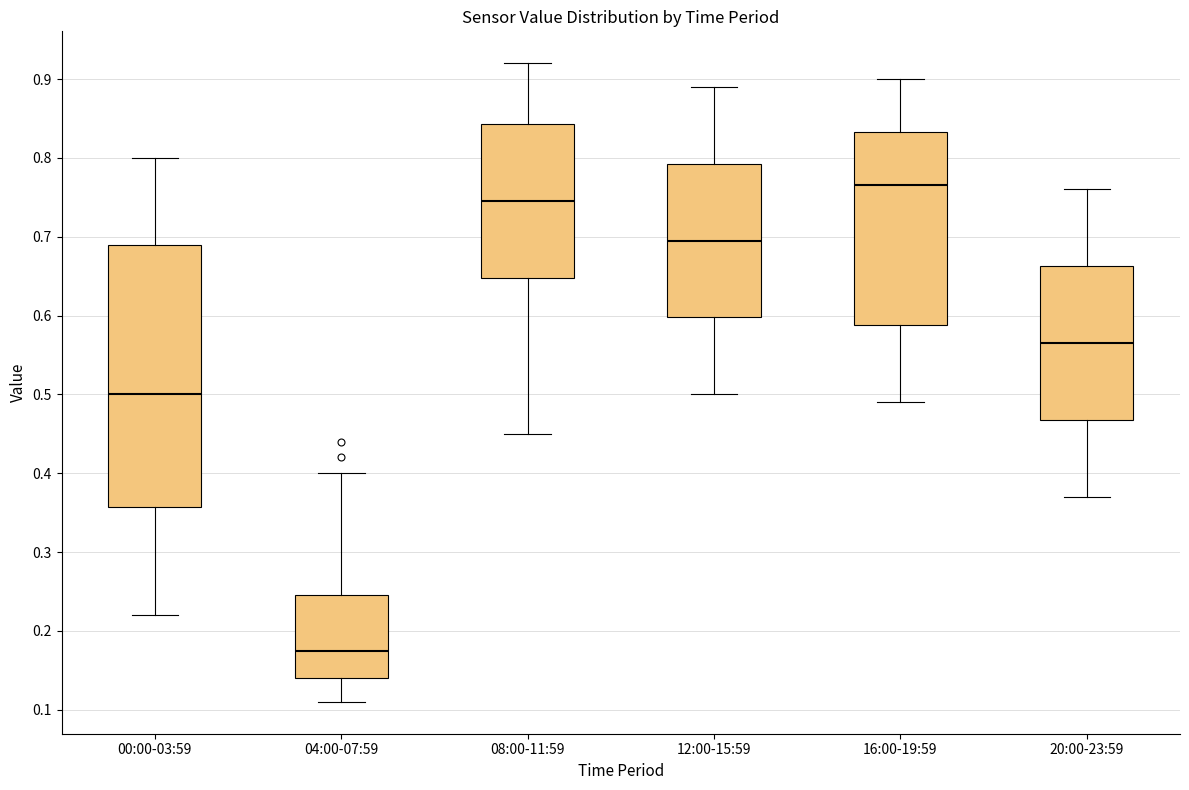

Where does the lower whisker of the box for 08:00-11:59 end on the y-axis? The values are not printed on the chart, so give them approximately, as read against the axis.

0.45